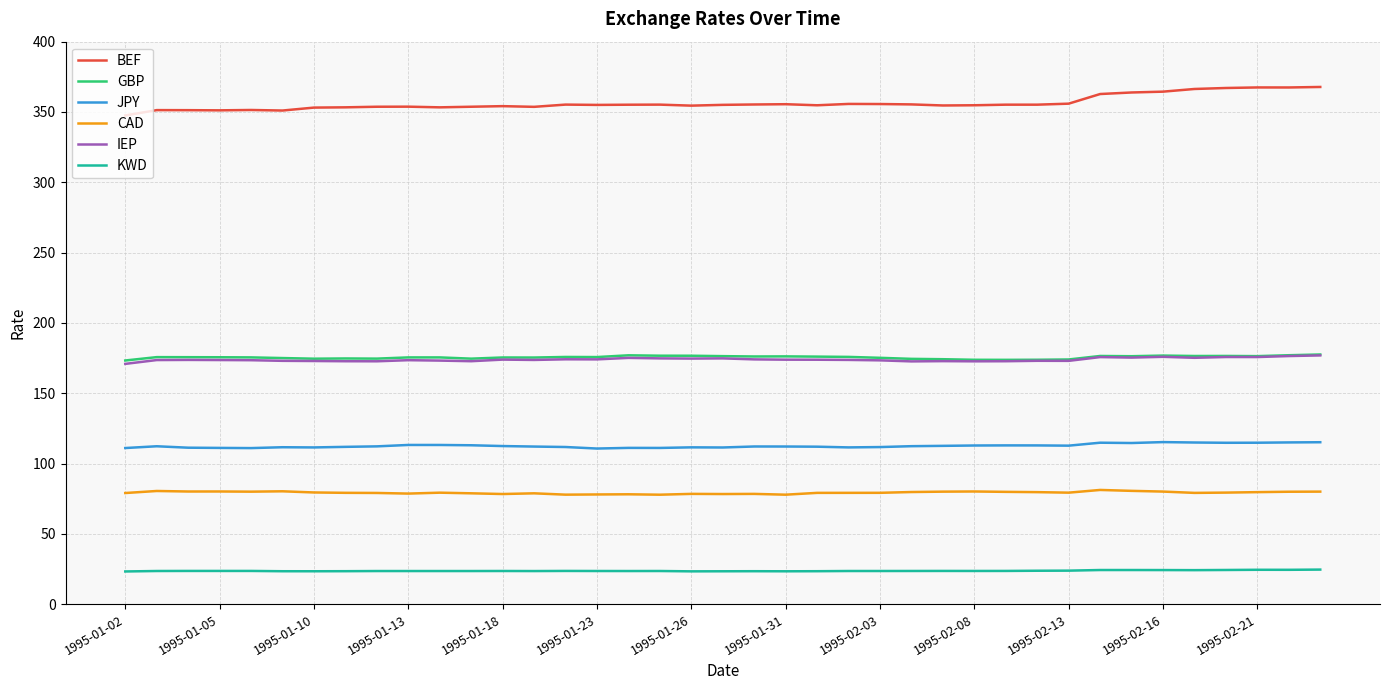

Which series has the largest total across all categories?

BEF